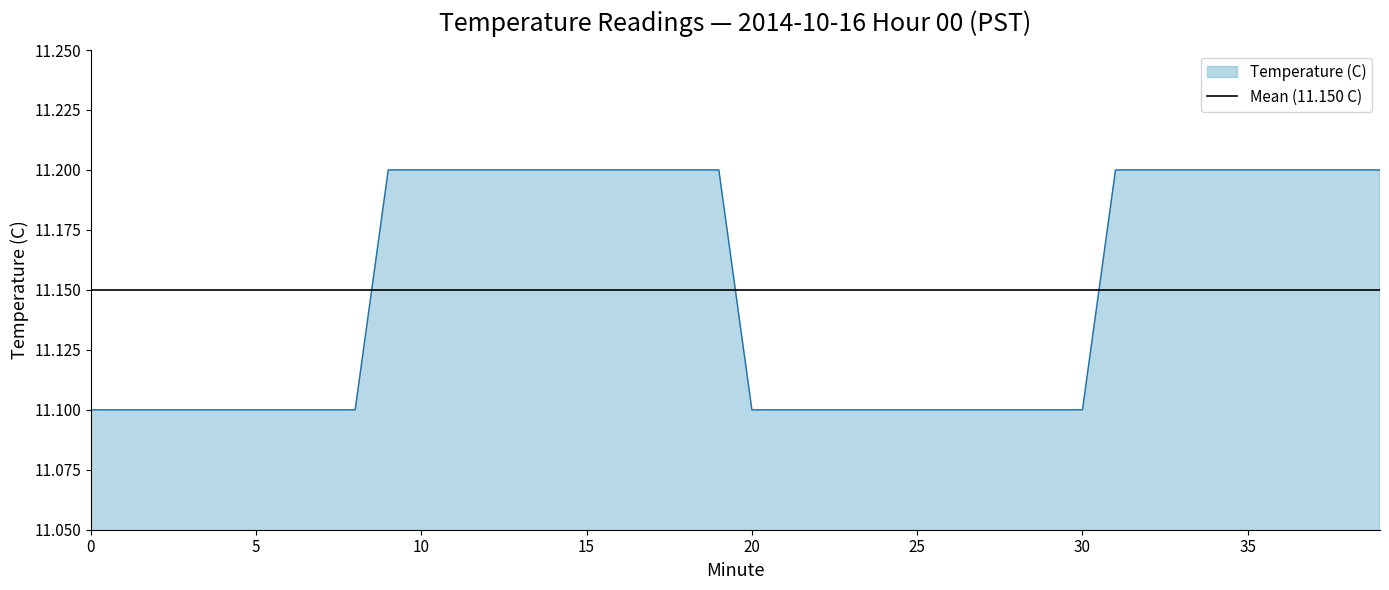

The value of Temperature (C) at 25 is 11.1. True or false?

True